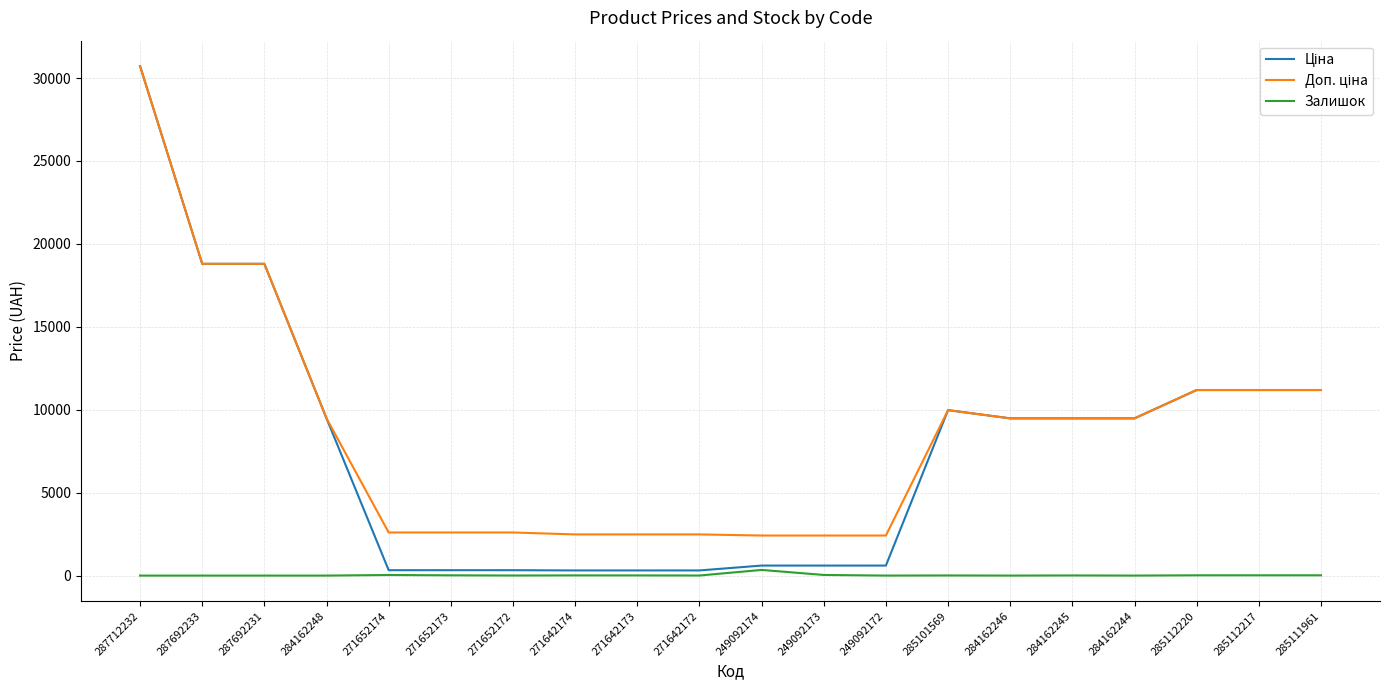

What is the spread (max minus min) of values at 284162248?

9480.1